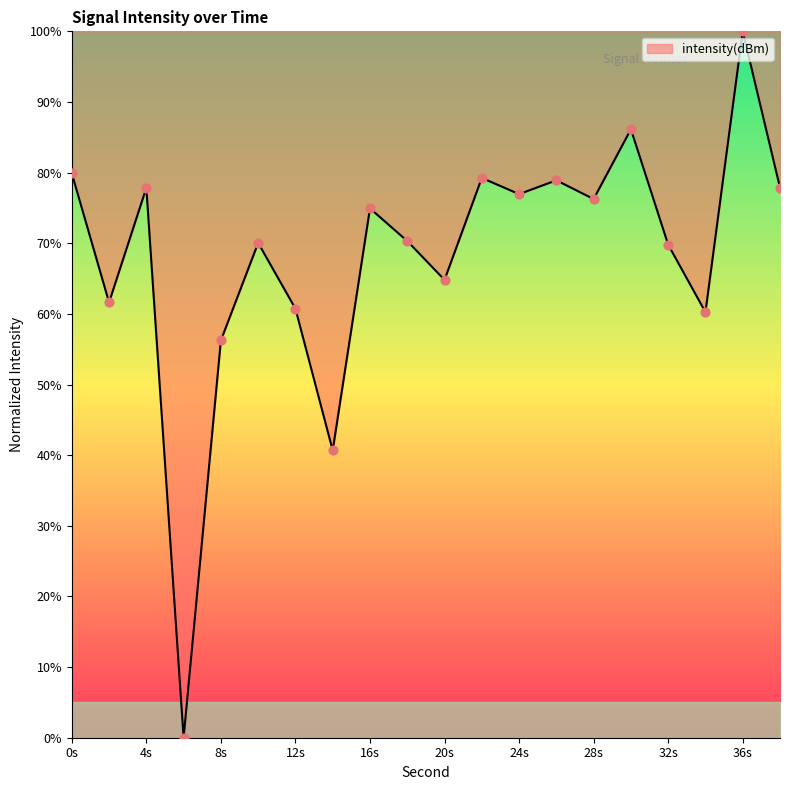

What is the difference between the maximum and minimum values?

100.0